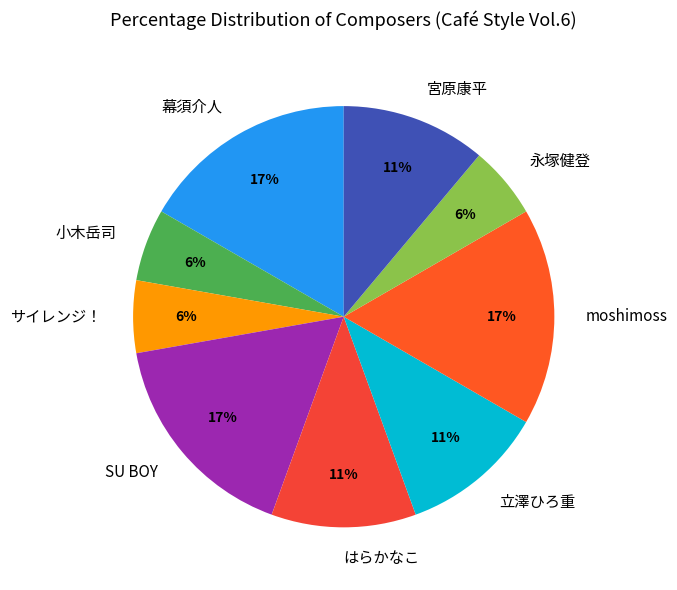

Is there a majority slice in this chart?

No